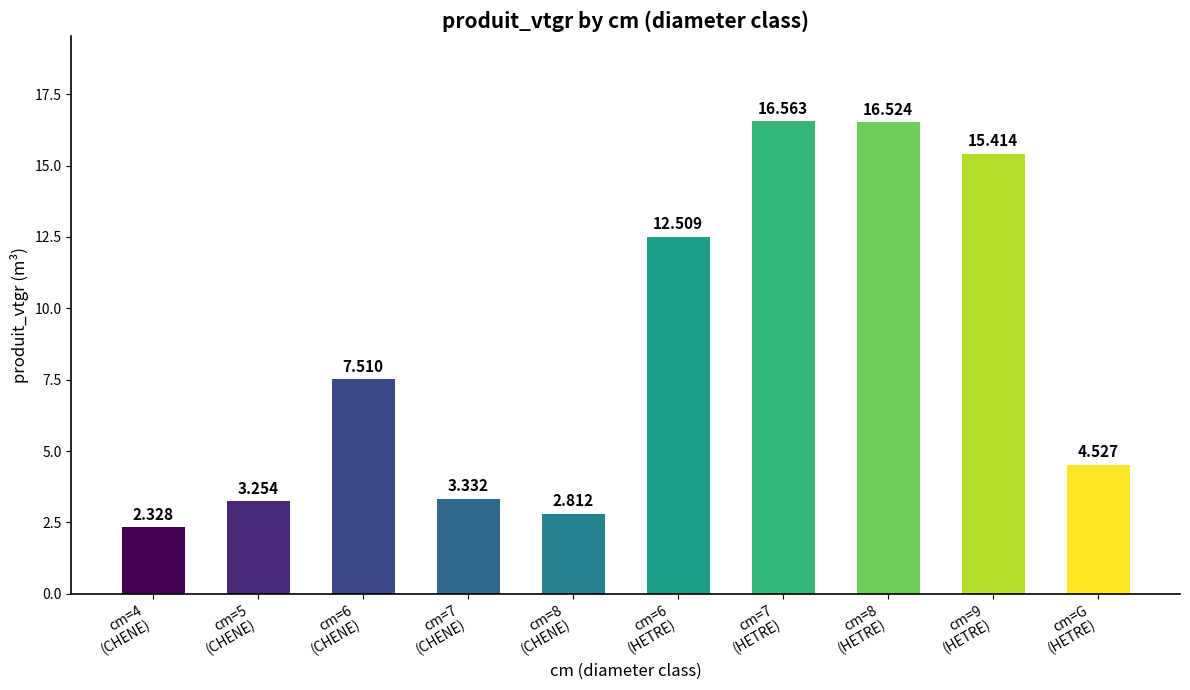

How many bars are there in total?

10